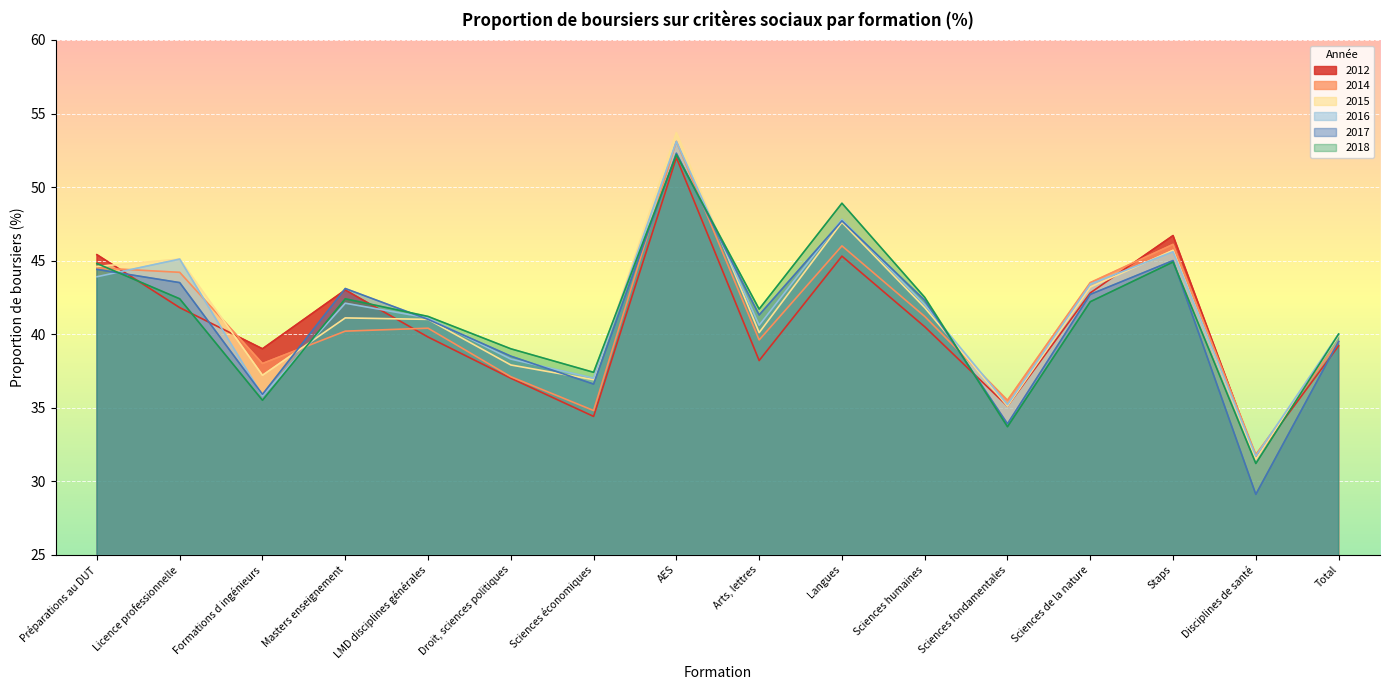

The 2017 series shows 74.6 at AES. True or false?

False